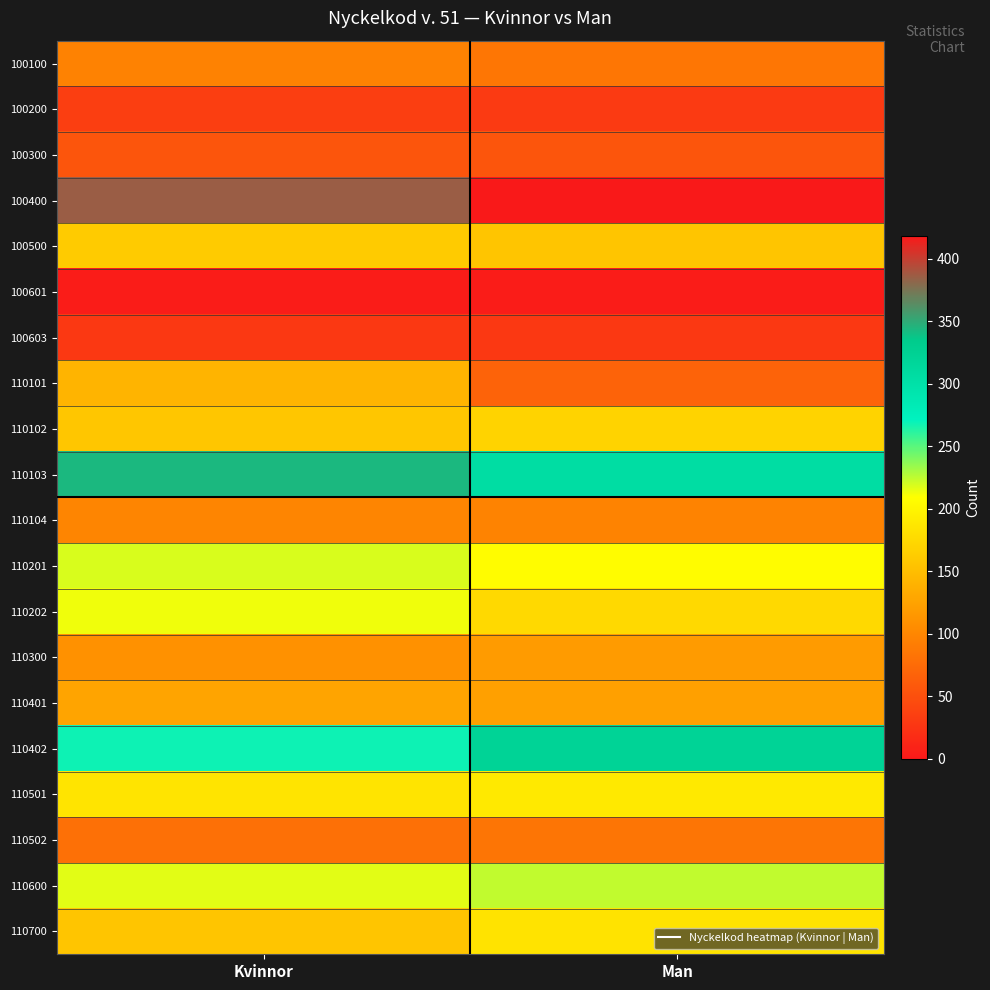

At which category is the sum across all series the highest?

Kvinnor